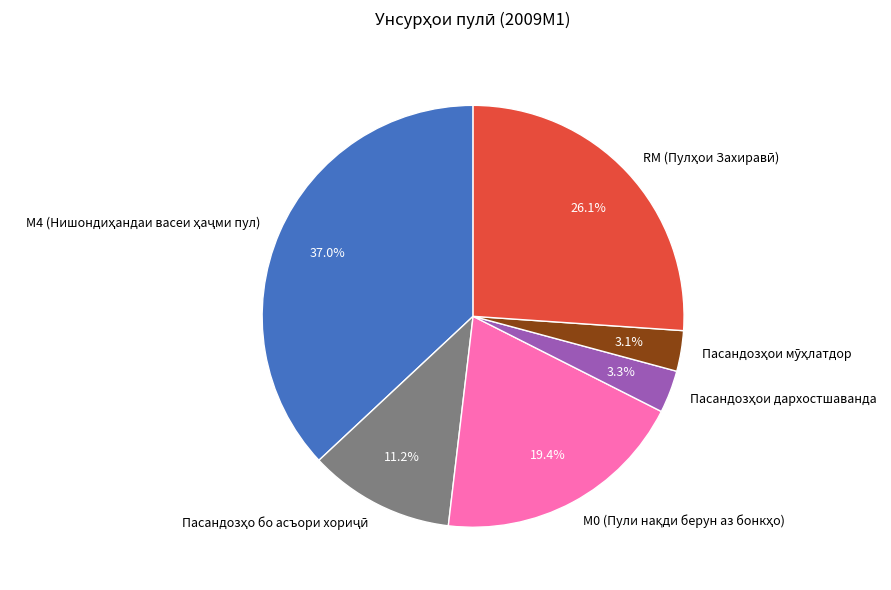

Does any single category account for the majority?

No